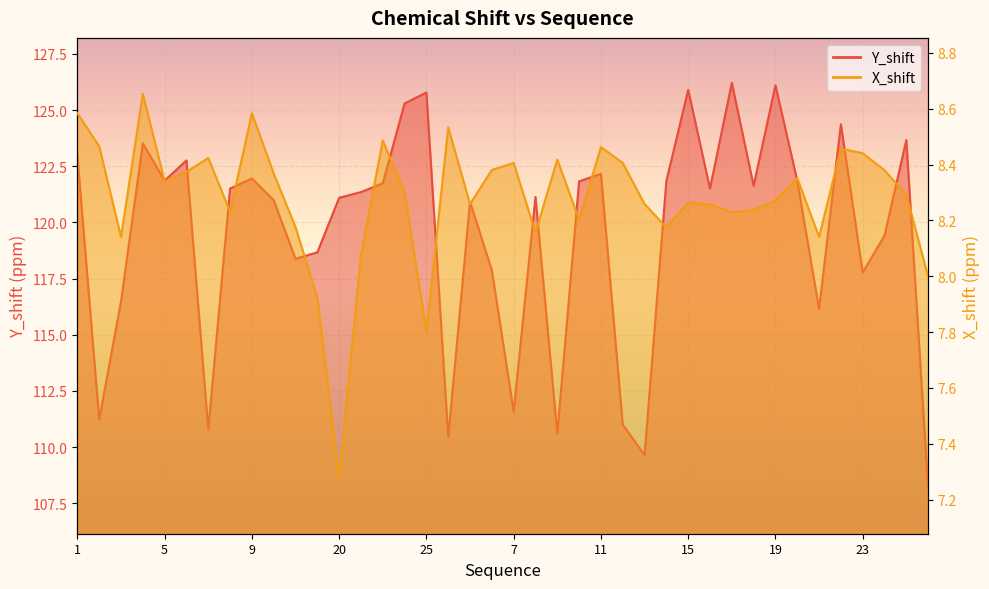

Reading right to left, extract all data points from this chart.

Y_shift: 108.2	123.7	119.4	117.8	124.4	116.1	121.9	126.1	121.6	126.2	121.5	125.9	121.8	109.7	111.0	122.2	121.8	110.6	121.1	111.6	117.9	120.9	110.4	125.8	125.3	121.7	121.3	121.1	118.7	118.4	121.0	122.0	121.5	110.8	122.8	121.9	123.5	116.5	111.2	123.0
X_shift: 8.0	8.3	8.4	8.4	8.5	8.1	8.4	8.3	8.2	8.2	8.3	8.3	8.2	8.3	8.4	8.5	8.2	8.4	8.2	8.4	8.4	8.3	8.5	7.8	8.3	8.5	8.1	7.3	7.9	8.2	8.4	8.6	8.2	8.4	8.4	8.3	8.7	8.1	8.5	8.6